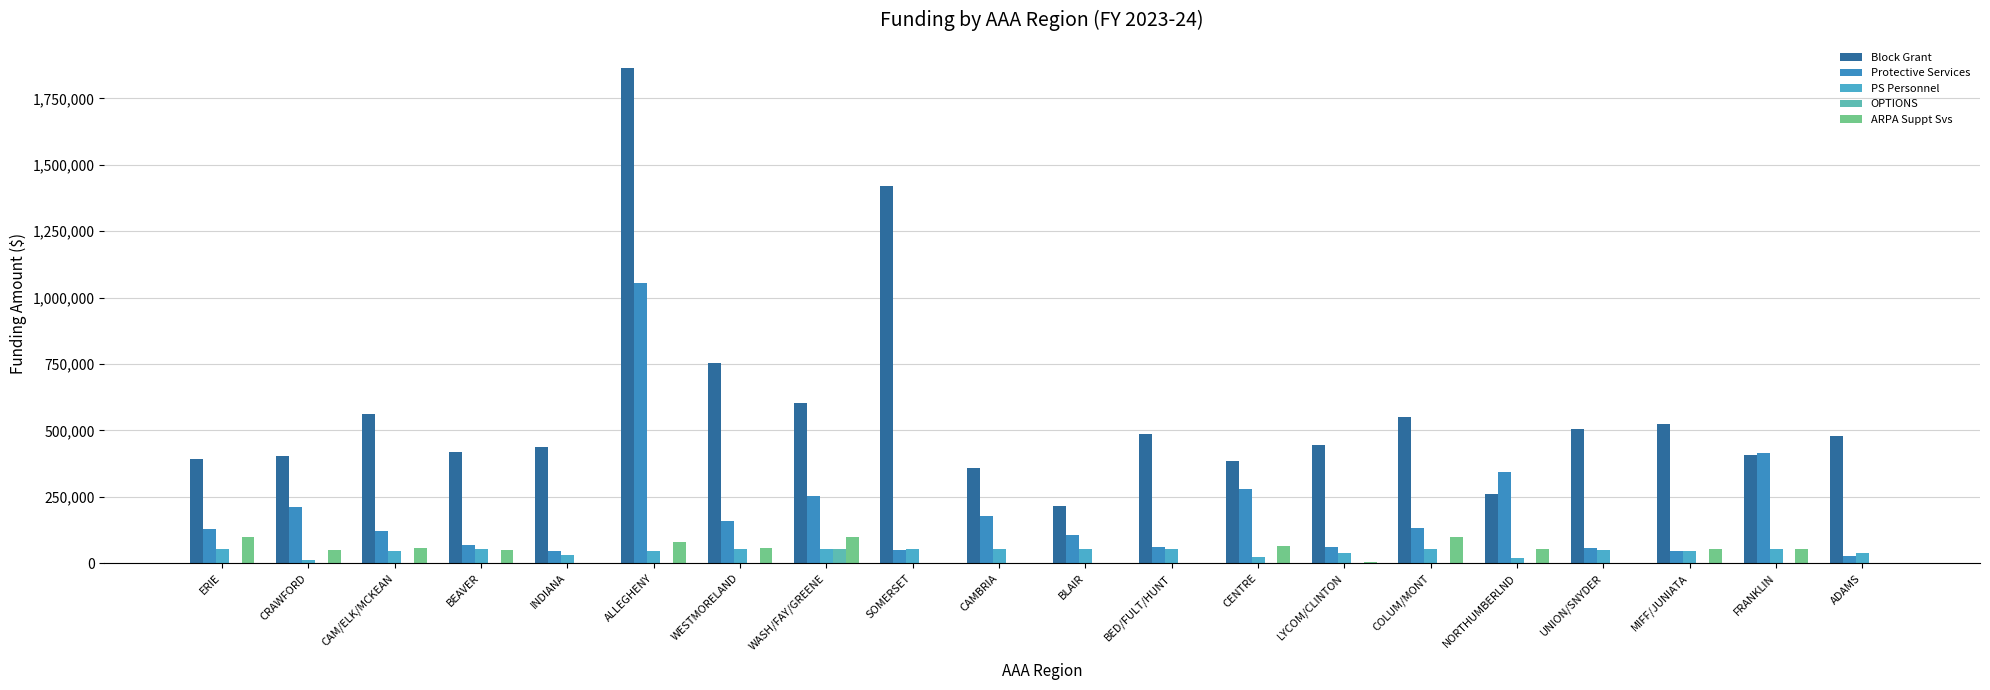

What is the difference between the highest and lowest values at FRANKLIN?

415149